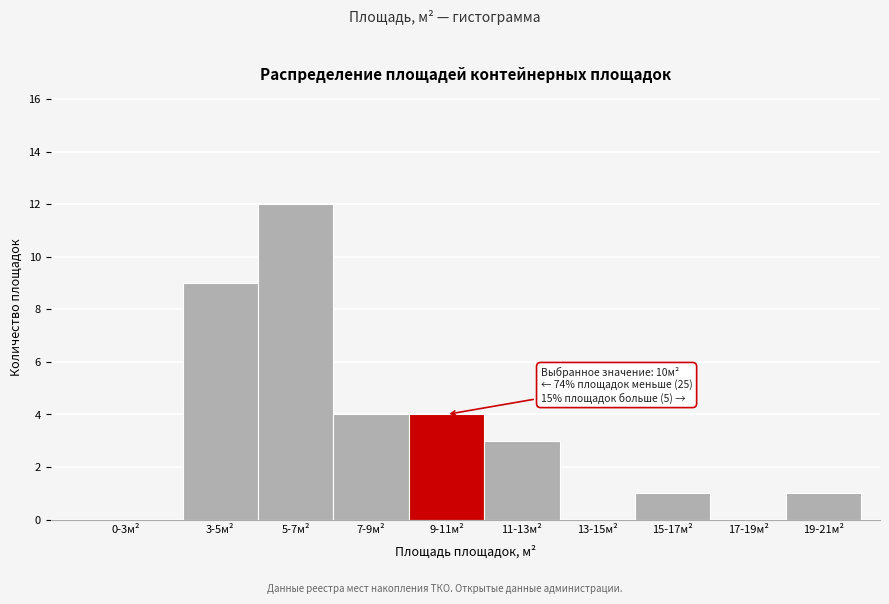

Reading left to right, list all the values displayed in this chart.

0-3м²=0	3-5м²=9	5-7м²=12	7-9м²=4	9-11м²=4	11-13м²=3	13-15м²=0	15-17м²=1	17-19м²=0	19-21м²=1